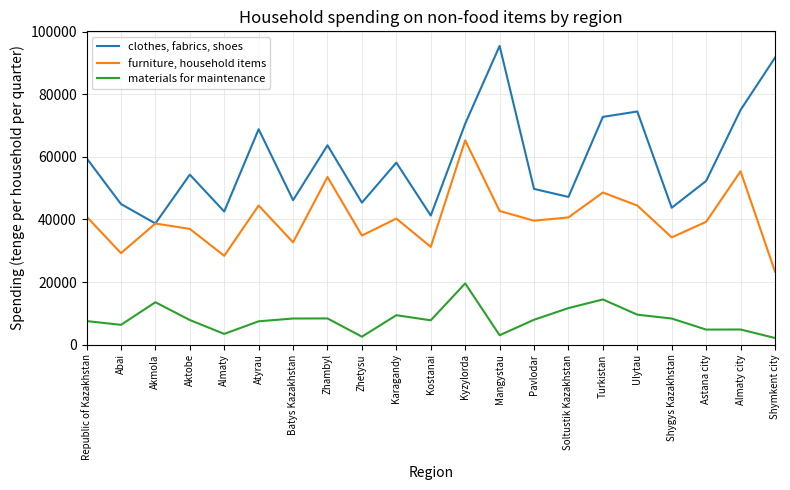

Which series has the largest total across all categories?

clothes, fabrics, shoes